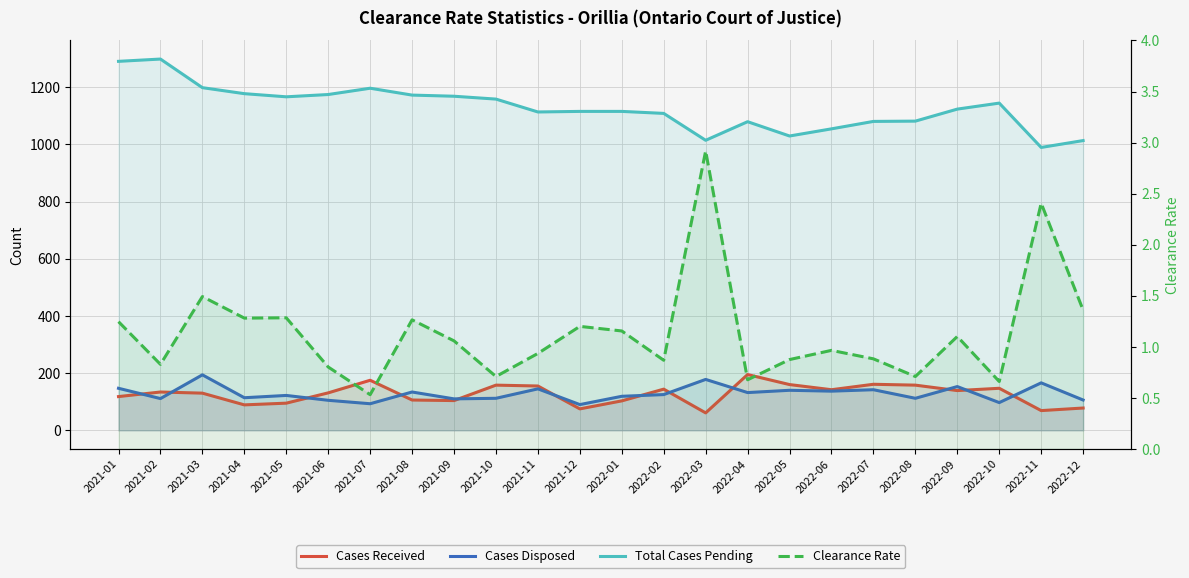

Count the number of data series in this chart.

4